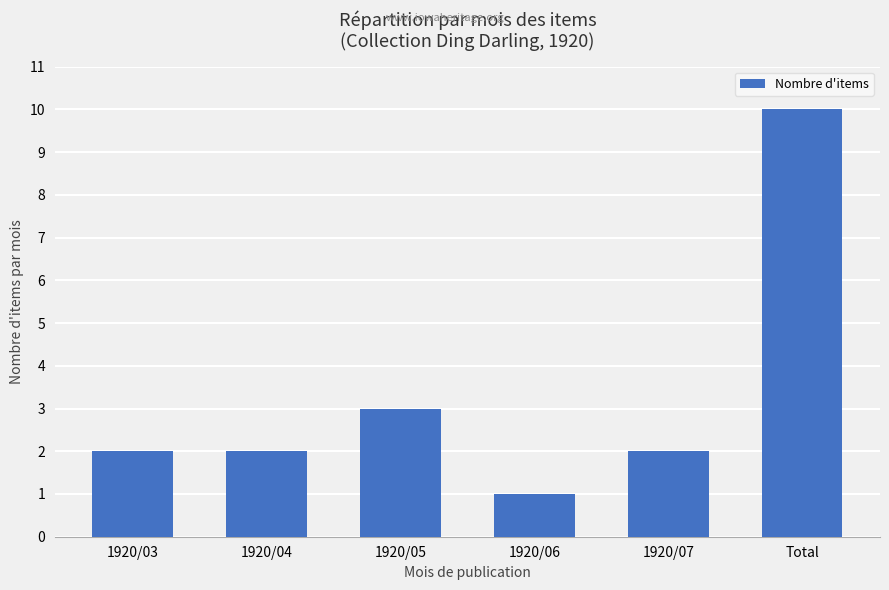

How many distinct data groups are displayed?

1